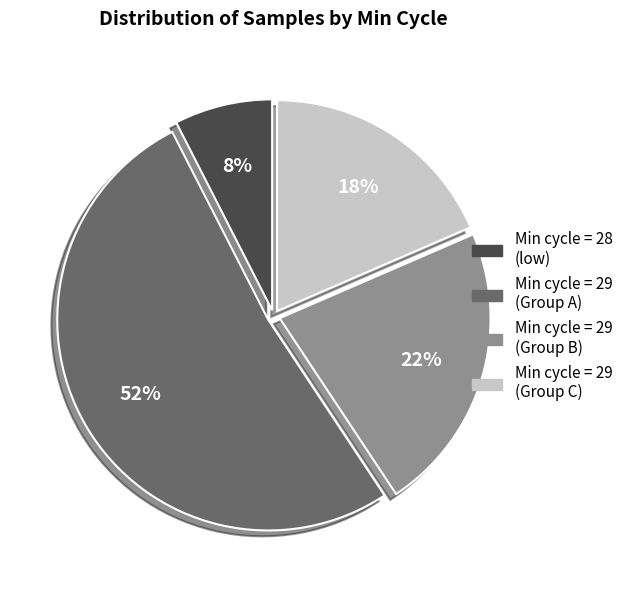

To the nearest percent, what is the difference between the largest and smallest slice percentages?

44%